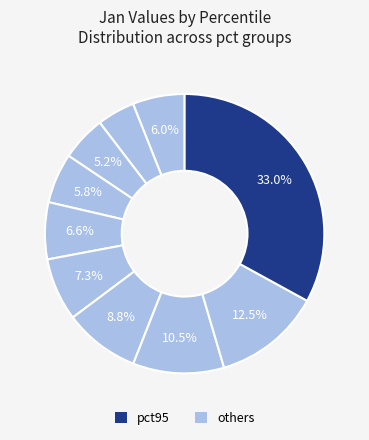

Rank the categories by value from highest to lowest.

pct95, pct85, pct75, pct65, pct55, pct45, pct05, pct35, pct25, pct15